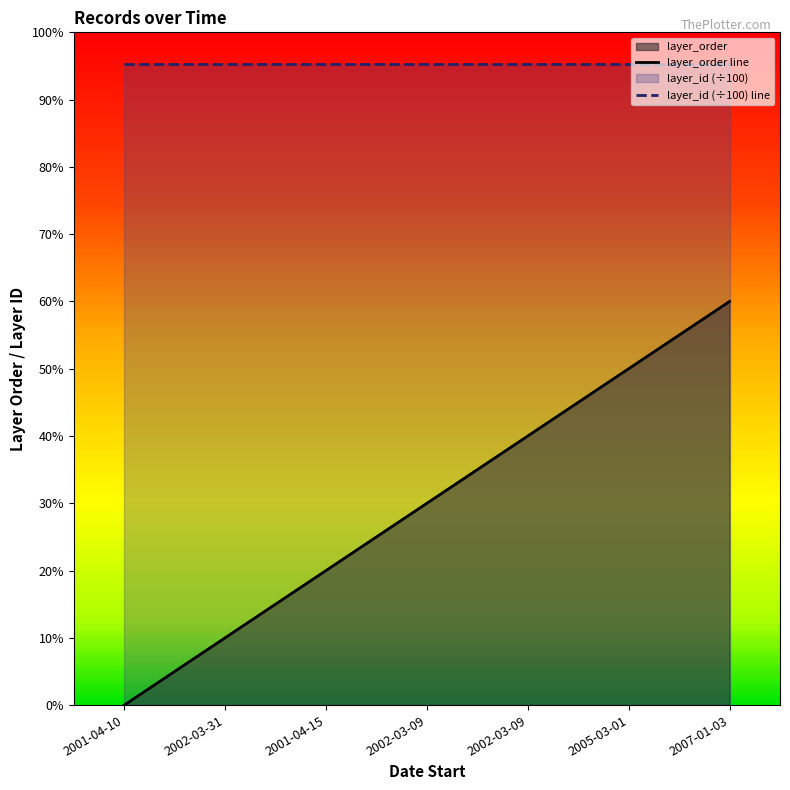

What is the change in value from 2002-03-09 to 2007-01-03?

+2